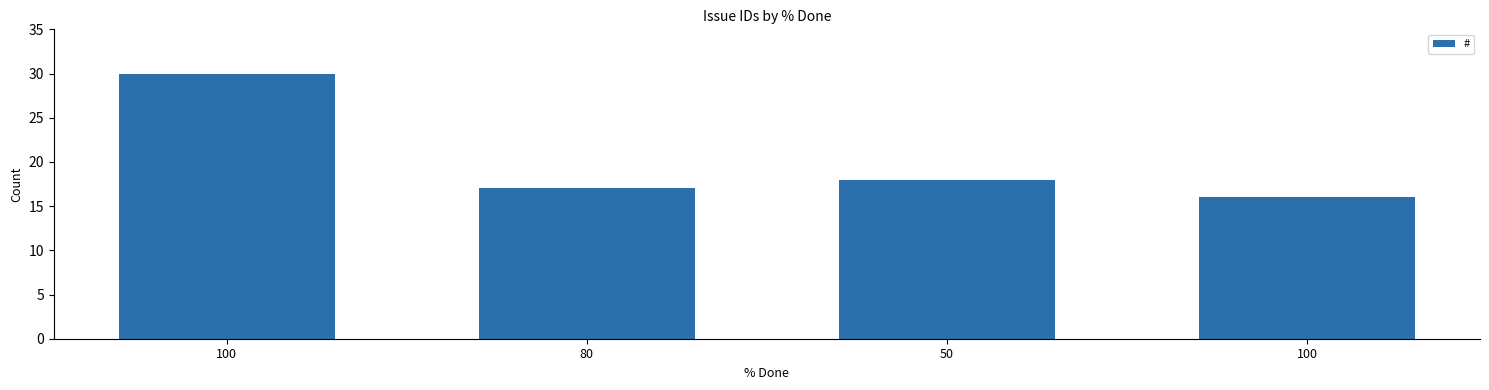

How many data points are less than 18?

2